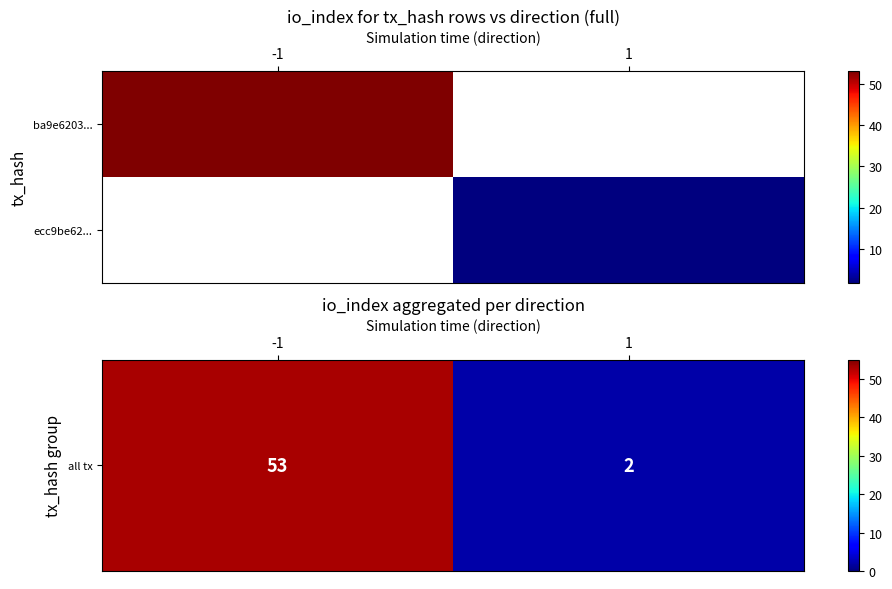

Which series changed the most between -1 and 1?

all tx